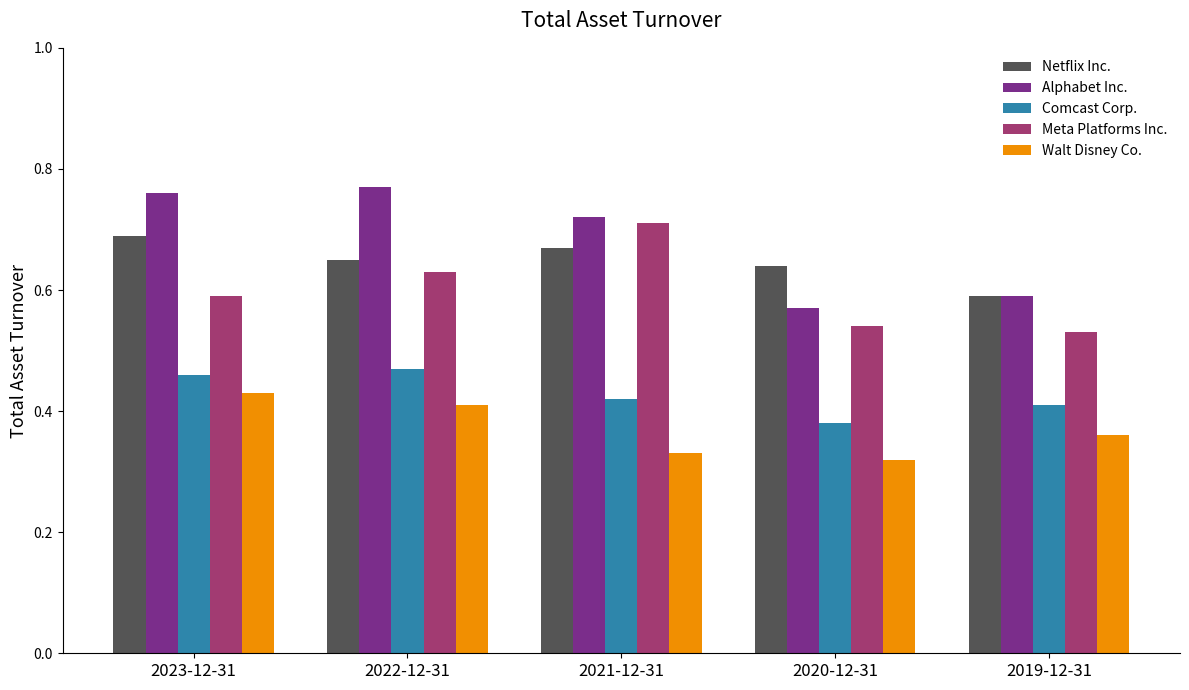

Rank the series by their maximum value, from highest to lowest.

Alphabet Inc., Meta Platforms Inc., Netflix Inc., Comcast Corp., Walt Disney Co.